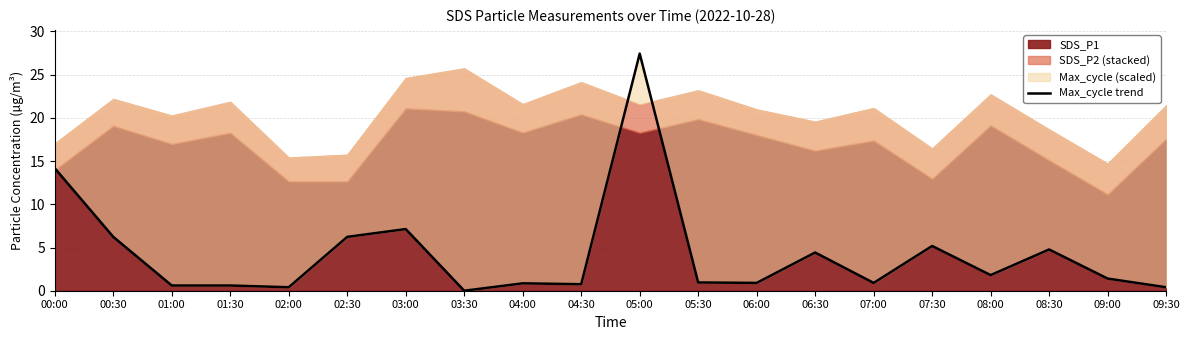

True or false: the data has more than 1 interior local peaks.

True